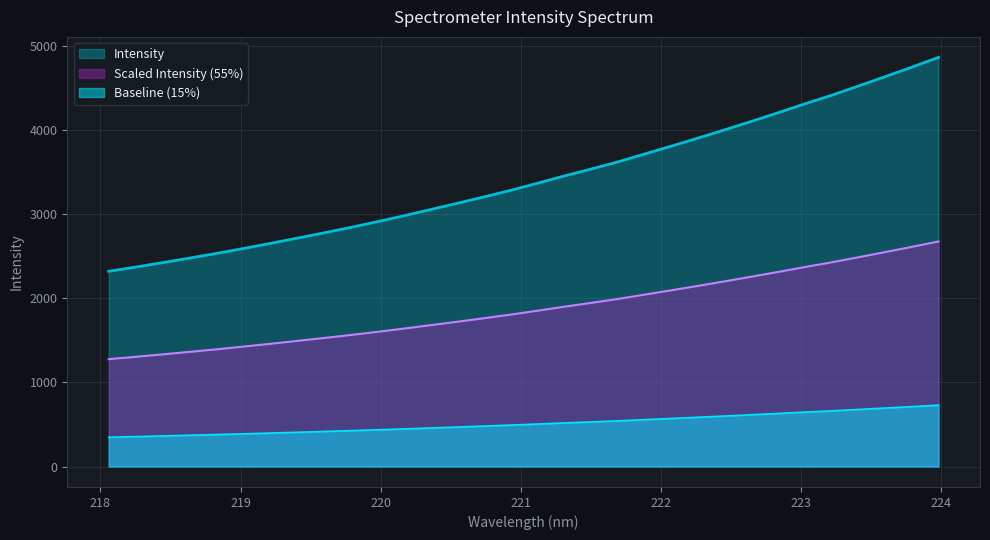

What is the label of the 2nd point from the left?

218.2508